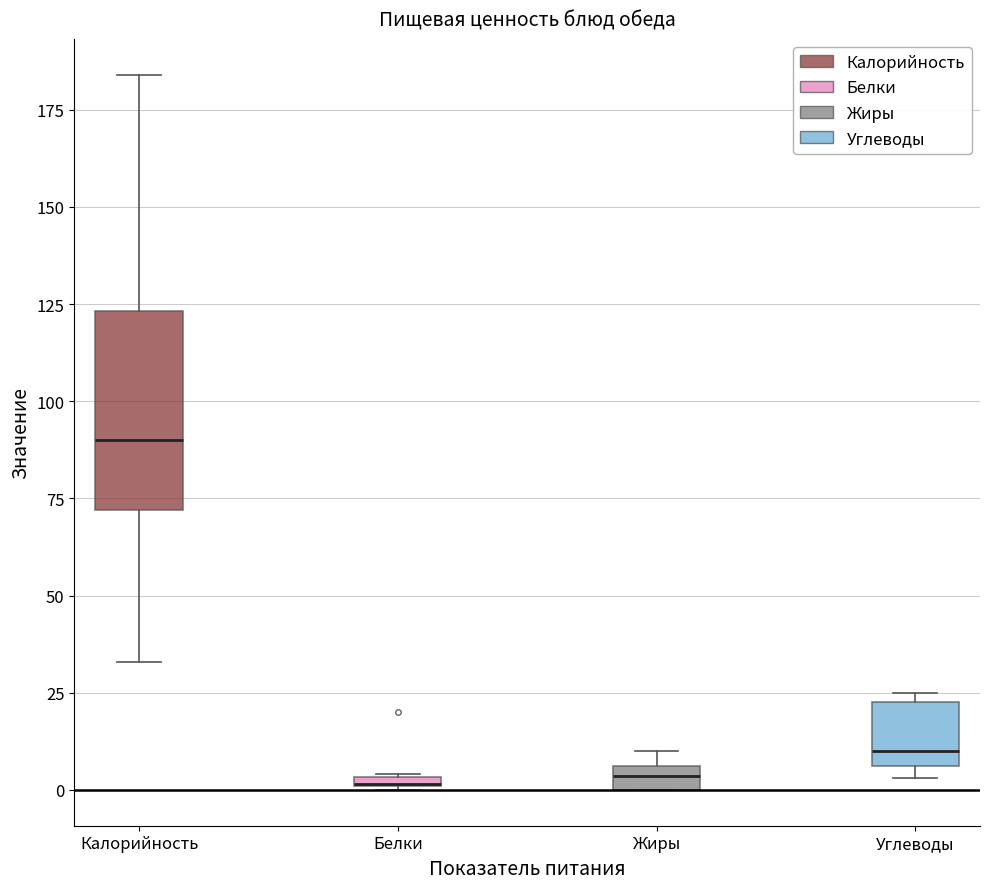

Where is the upper edge of the box for Жиры on the y-axis? The values are not printed on the chart, so give them approximately, as read against the axis.

5